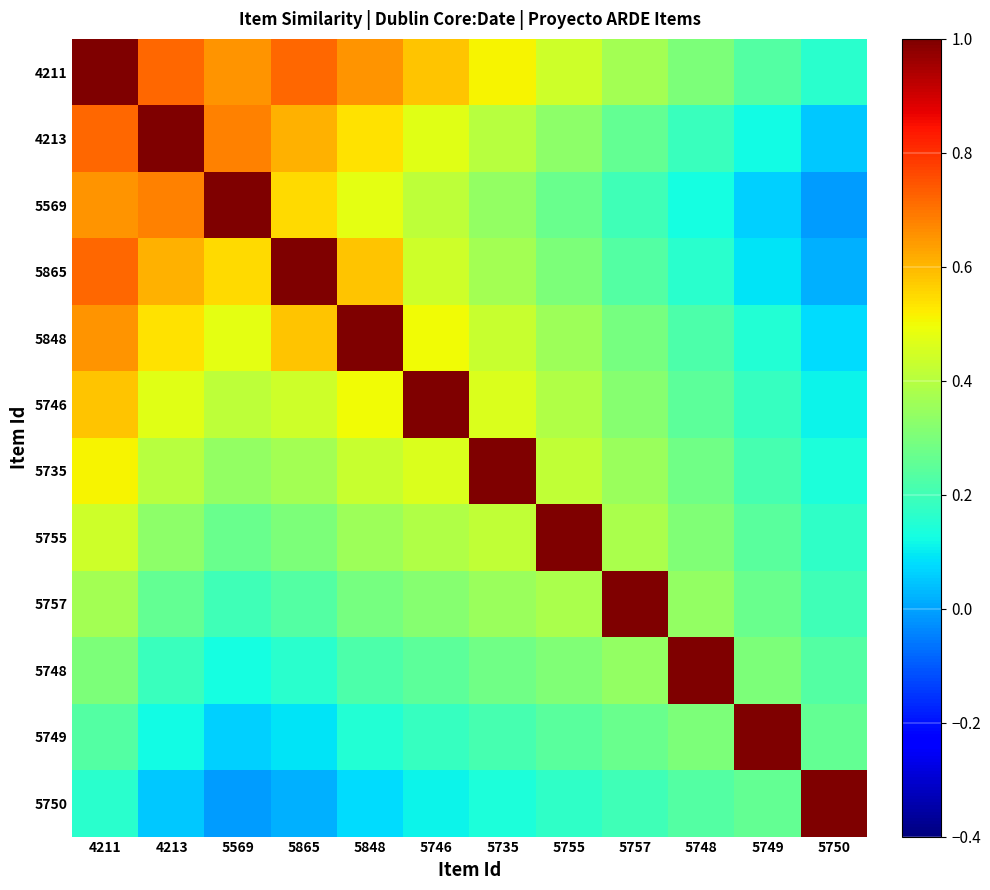

How many series are shown in this chart?

12